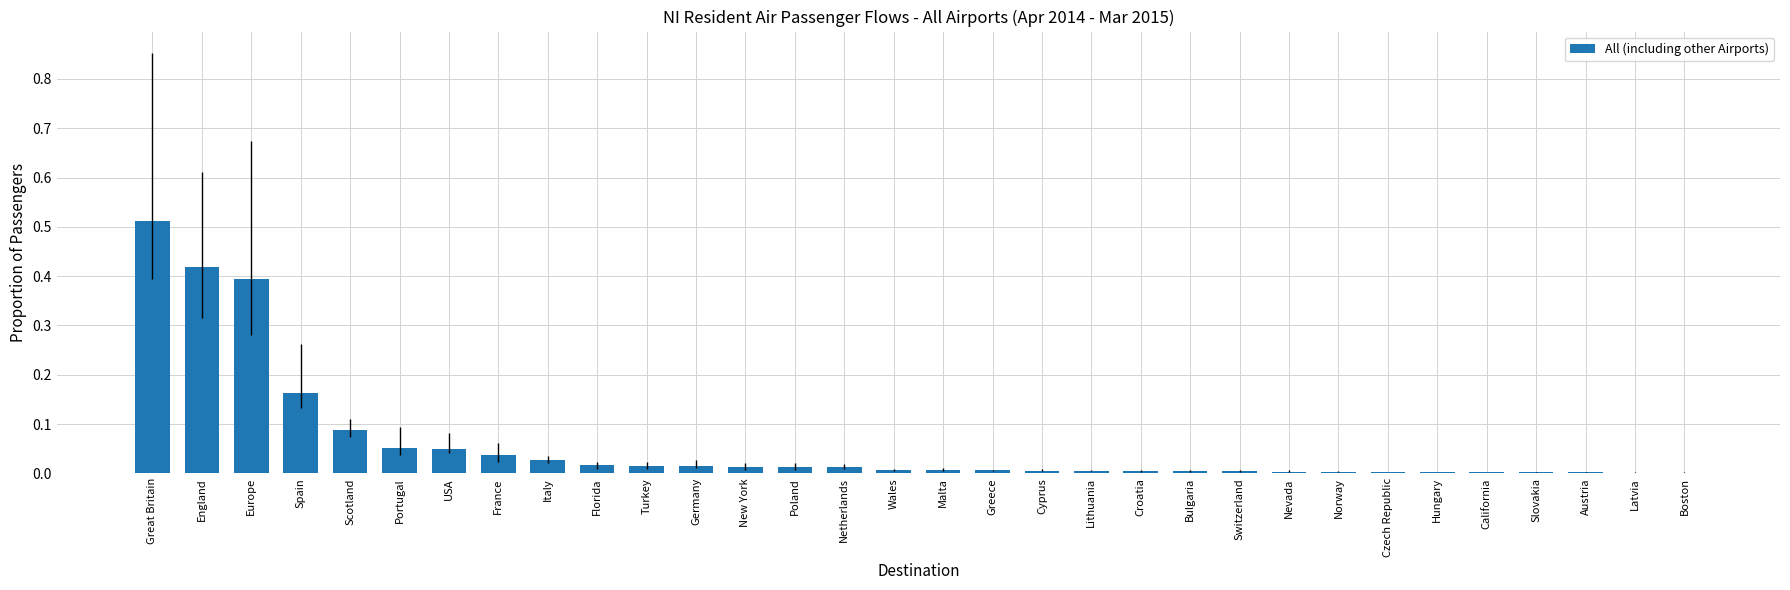

Which category has the highest value across all series?

Great Britain